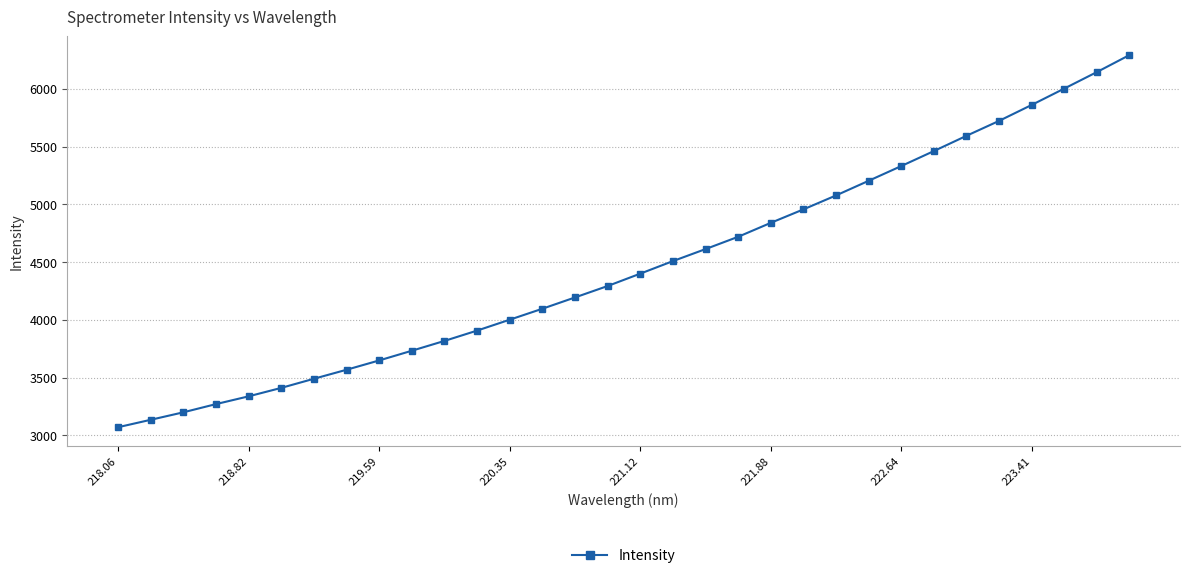

What is the difference between the maximum and minimum values?

3221.5